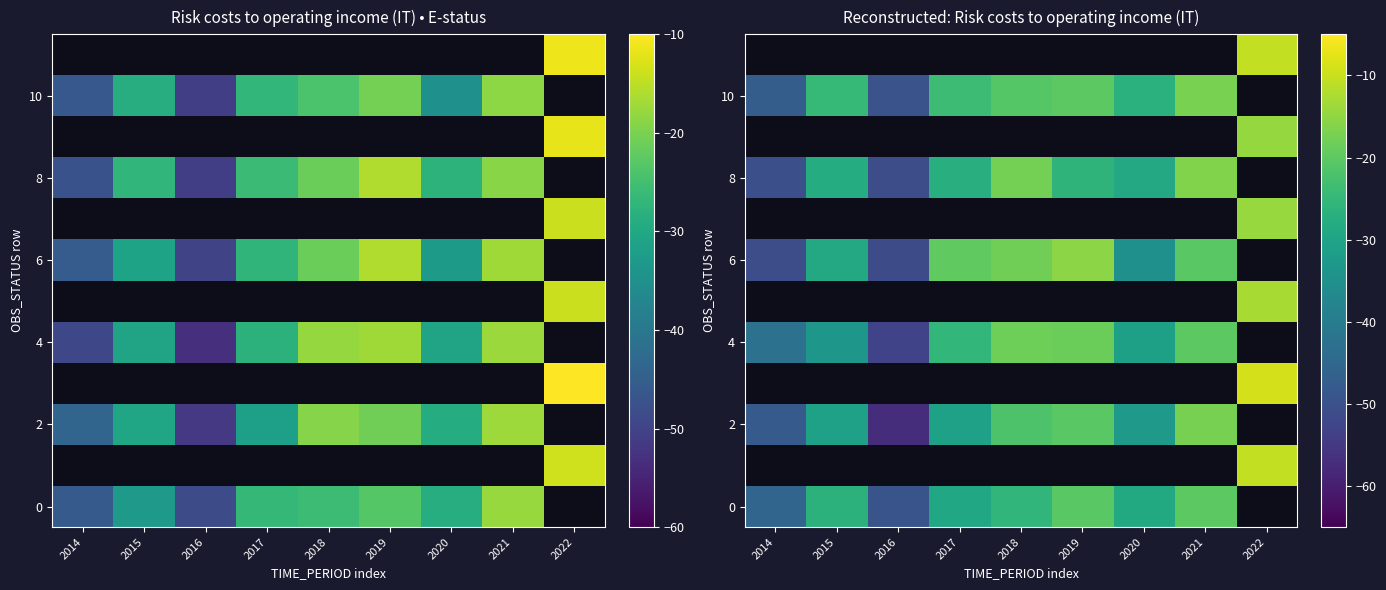

Between 2014 and 2018, which is larger?

2018